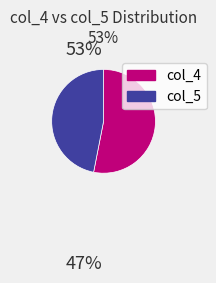

Which has a higher value, col_5 or col_4?

col_4